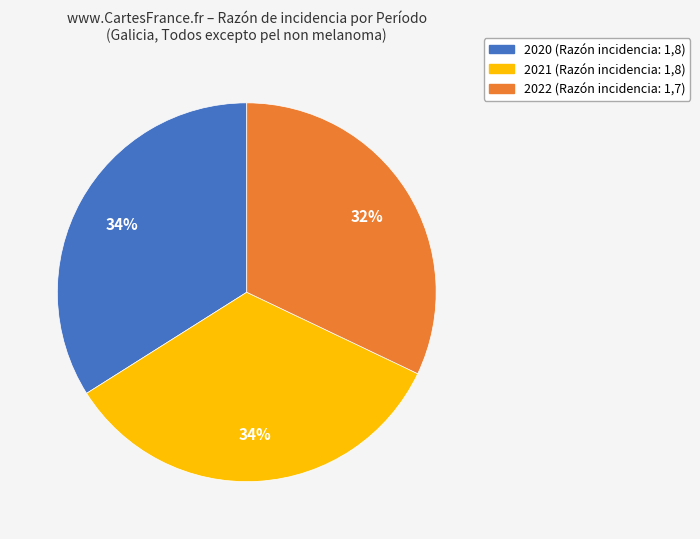

Which category has the smallest portion of the pie?

2022